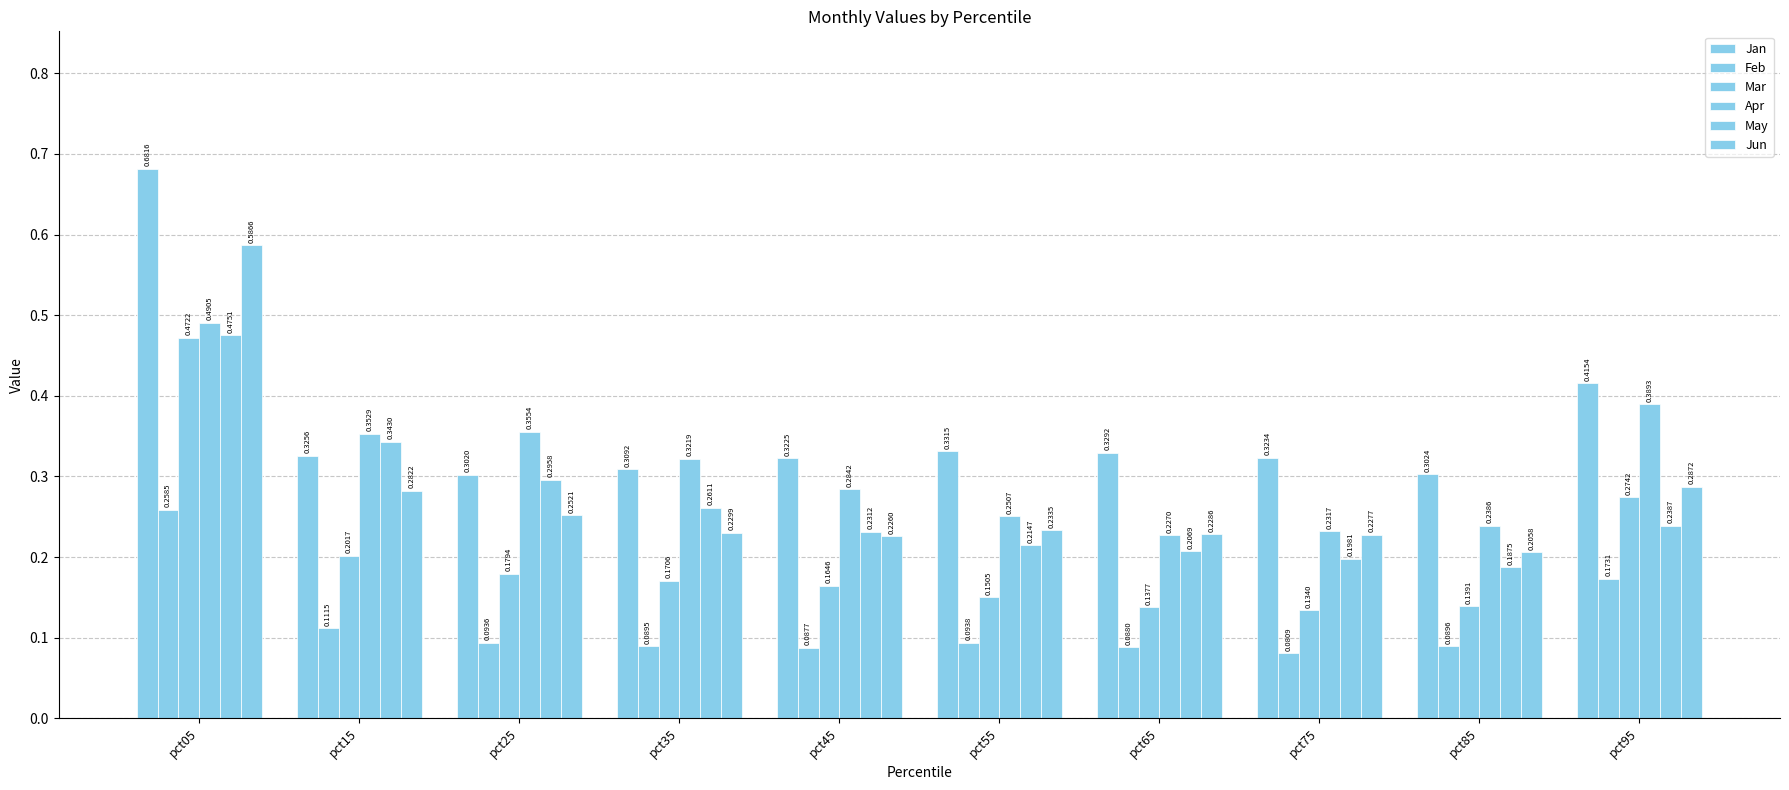

Count the number of categories in the chart.

10